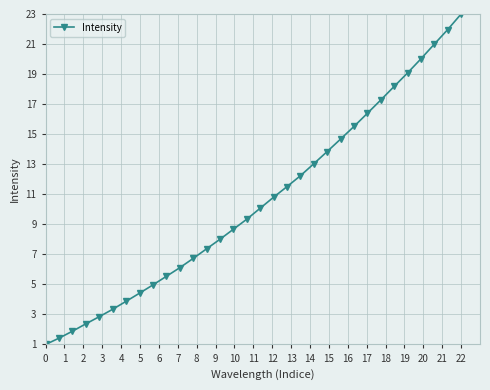

What is the minimum value shown in the chart?

1.0